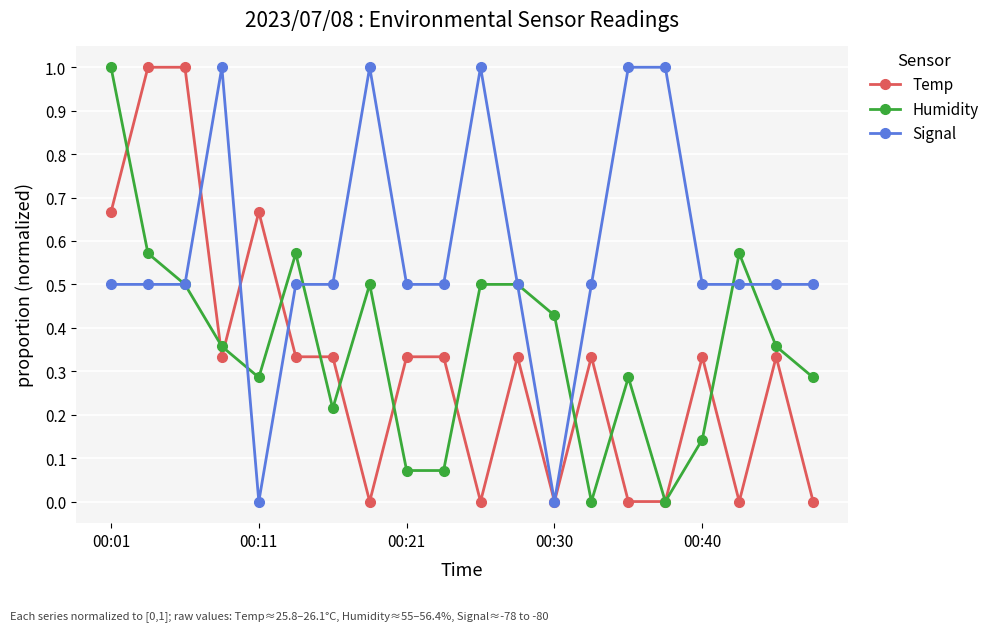

How many distinct data groups are displayed?

3